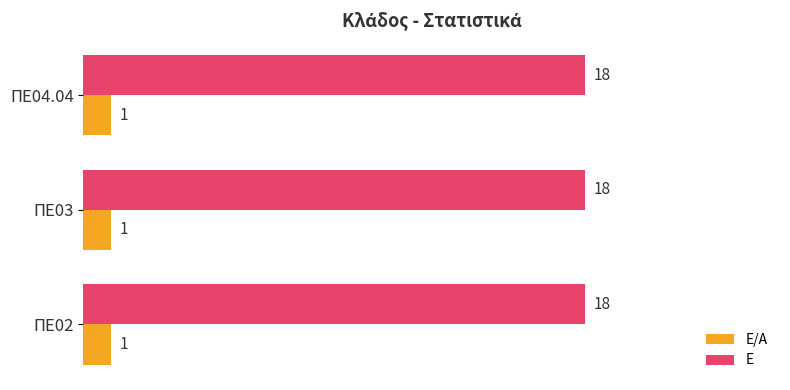

Is it true that Ε equals 5 at ΠΕ02?

False